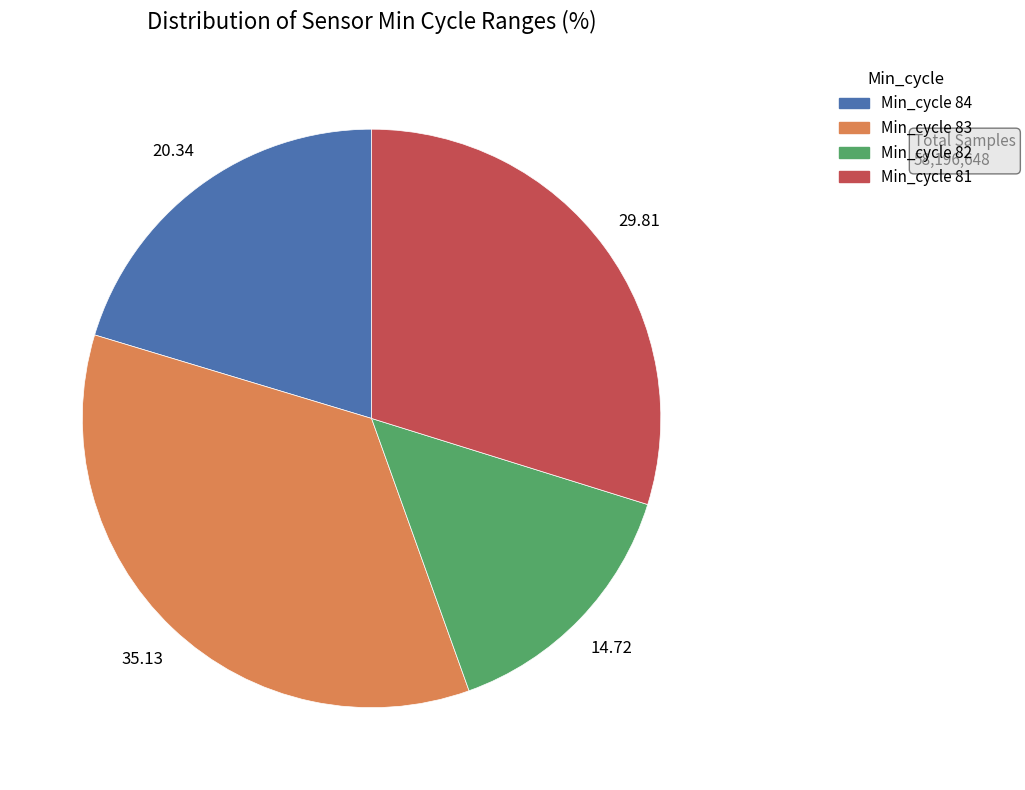

Does Min_cycle 81 account for over 50% of the chart?

No